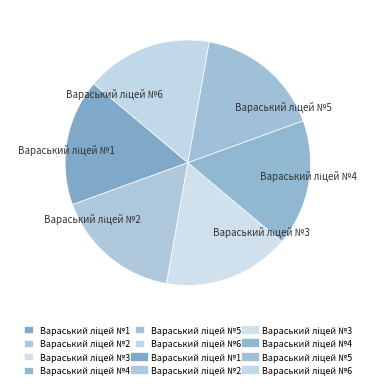

Does any single category account for the majority?

No